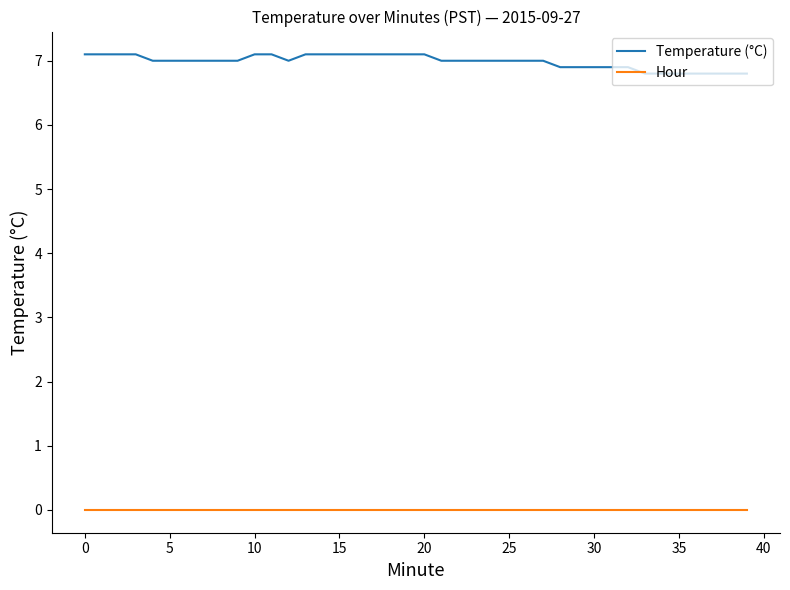

Which series has the largest total across all categories?

Temperature (°C)